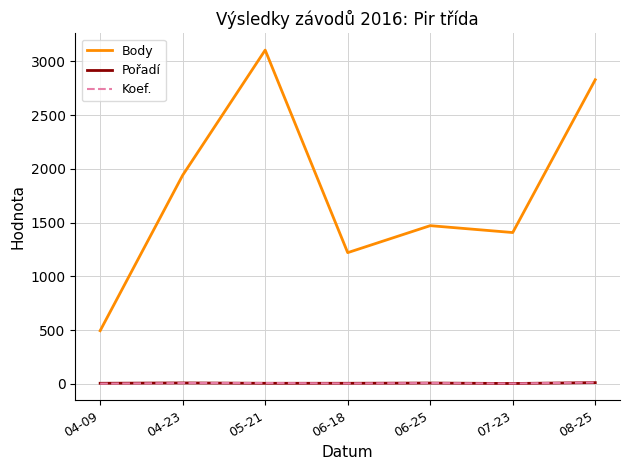

True or false: Body and Pořadí cross at least once.

False